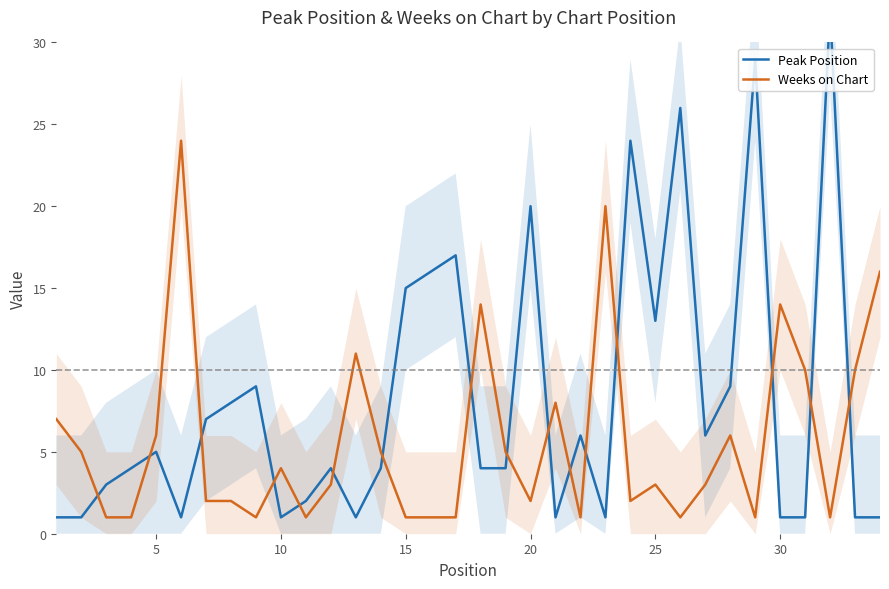

What is the value of the Weeks on Chart point at the 20th from the left?

2